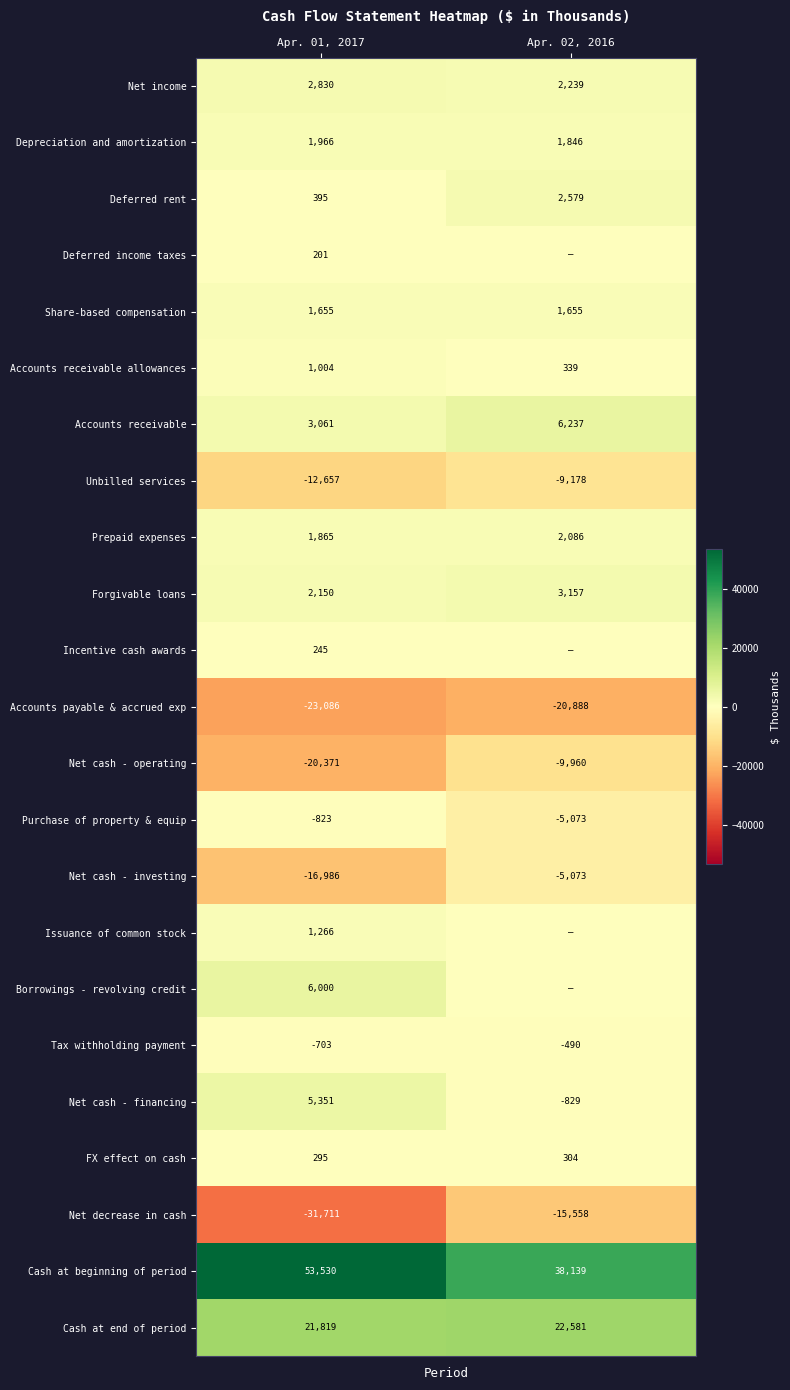

What is the lowest value of the Deferred rent series?

395